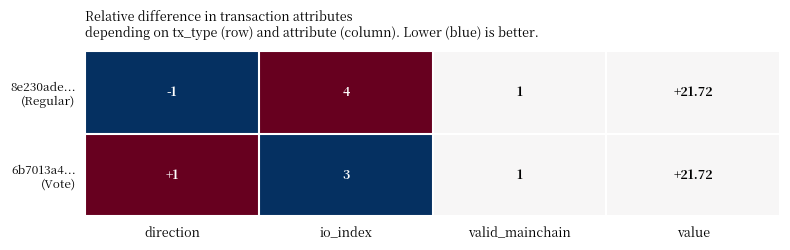

At which category is the sum across all series the highest?

value